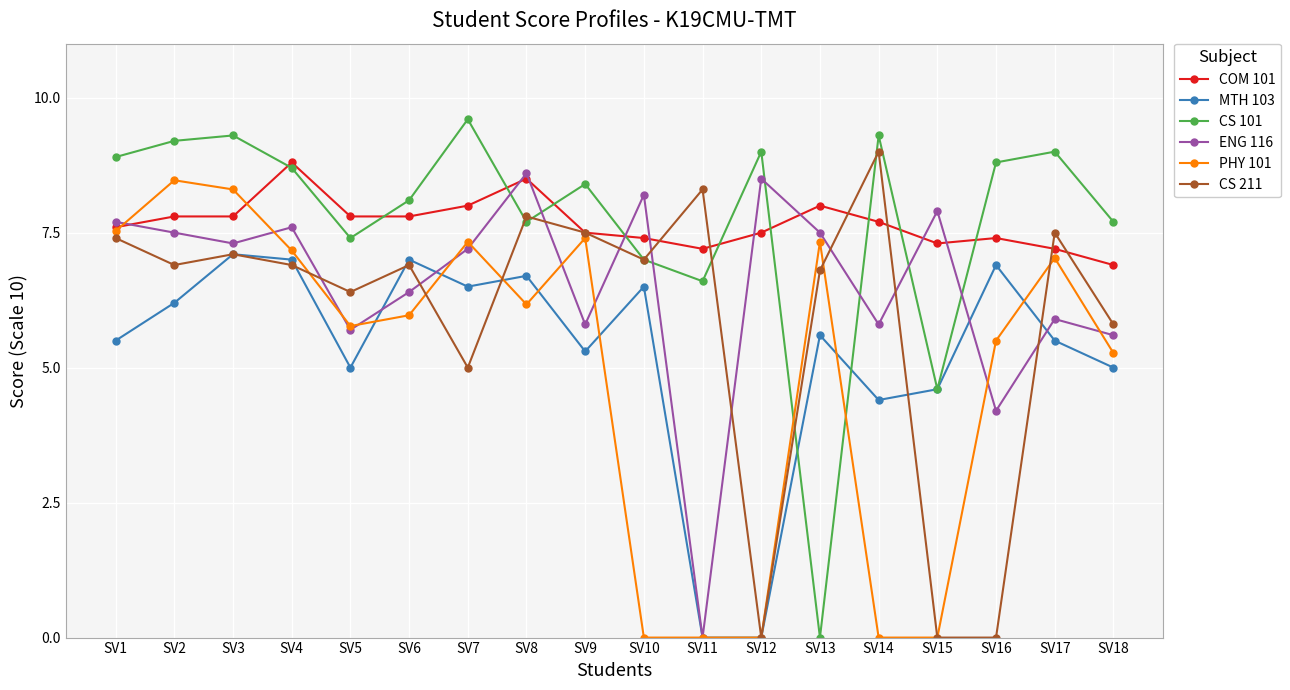

What are all the series names shown in the legend?

COM 101, MTH 103, CS 101, ENG 116, PHY 101, CS 211